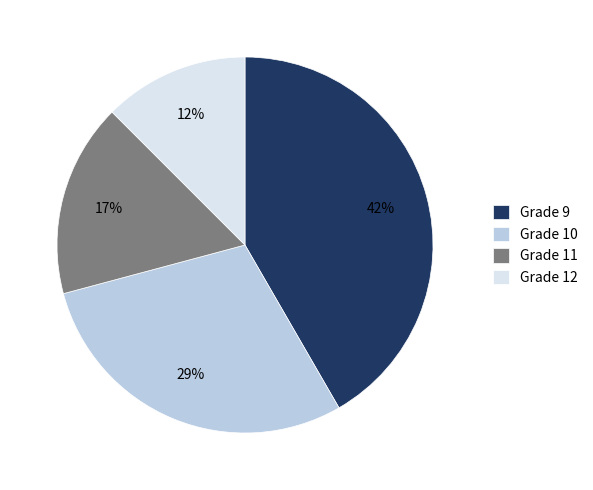

Between Grade 11 and Grade 12, which is larger?

Grade 11